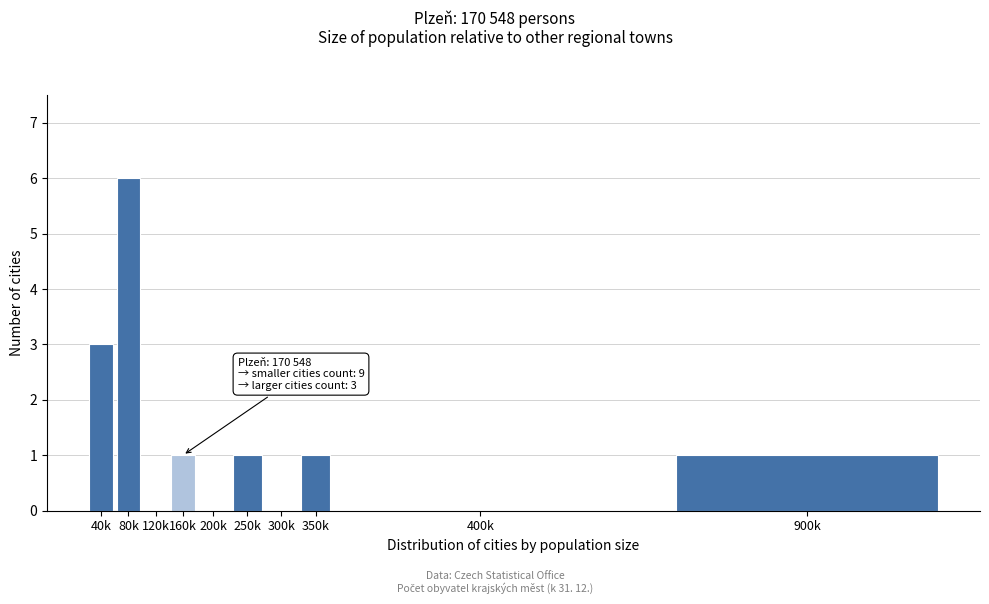

Reading left to right, transcribe all the data shown in this chart.

40k=3	80k=6	120k=0	160k=1	200k=0	250k=1	300k=0	350k=1	400k=0	900k=1